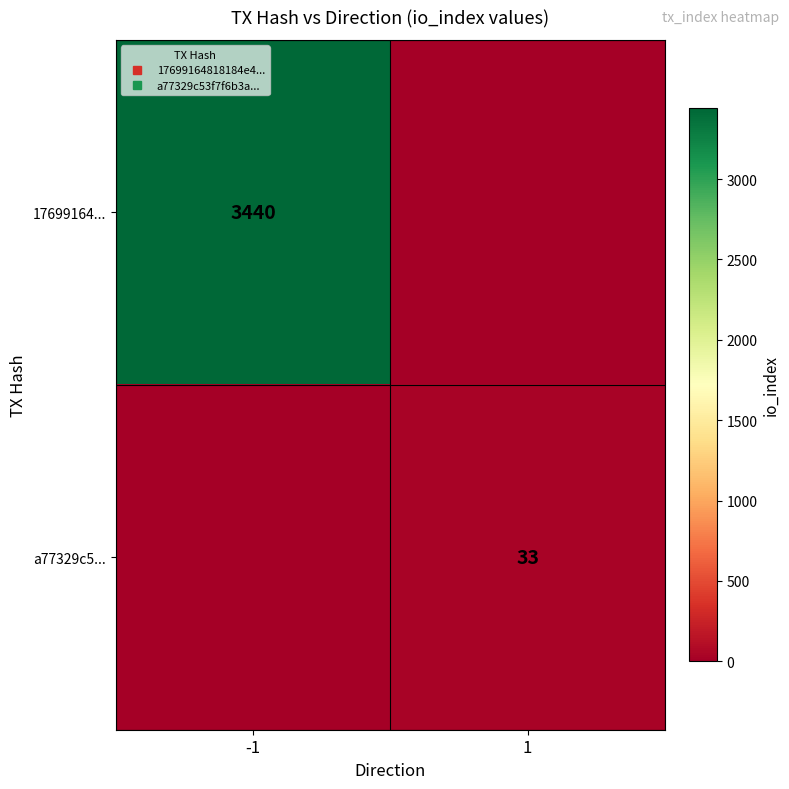

At which category is the sum across all series the highest?

-1